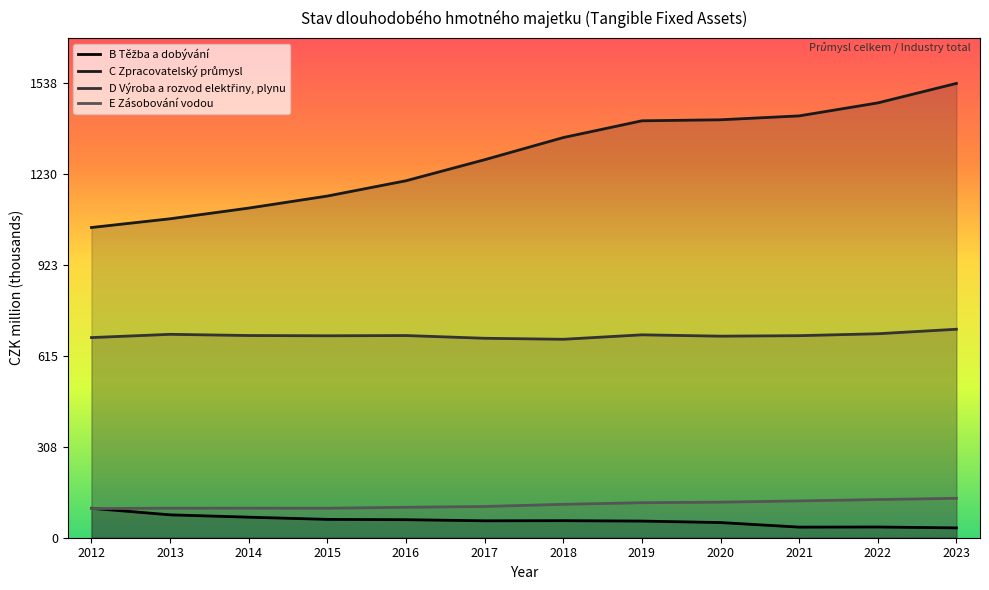

What is the sum of the C Zpracovatelský průmysl values at 2020 and 2012?

2465.0